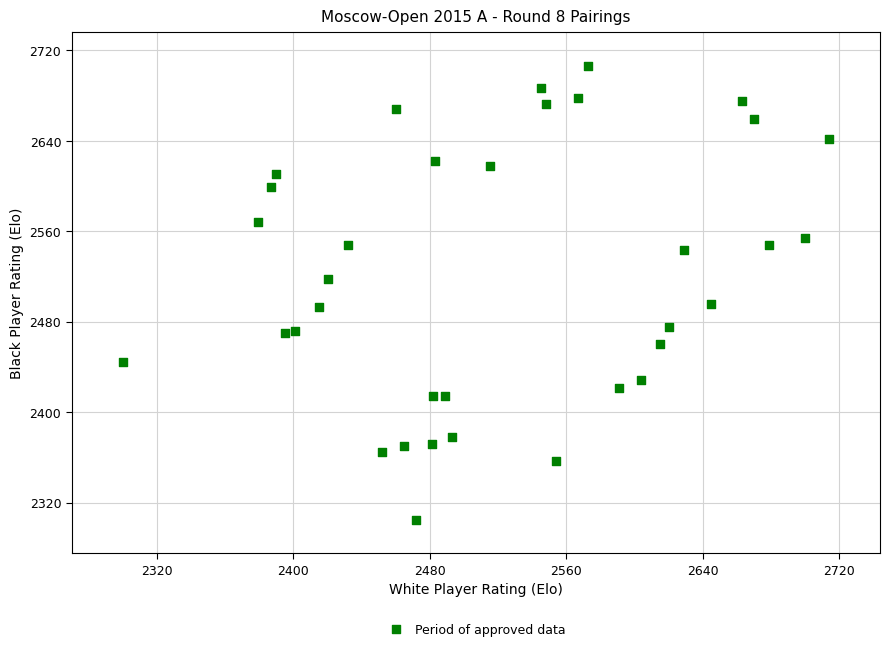

What is the range of X values (max minus min)?

414